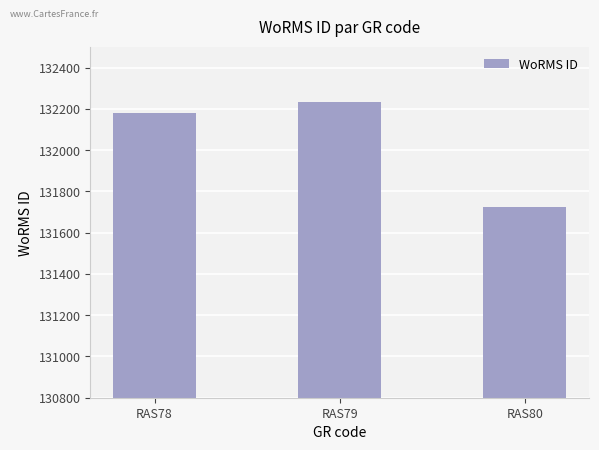

What is the value of the 1st bar from the left?

132181